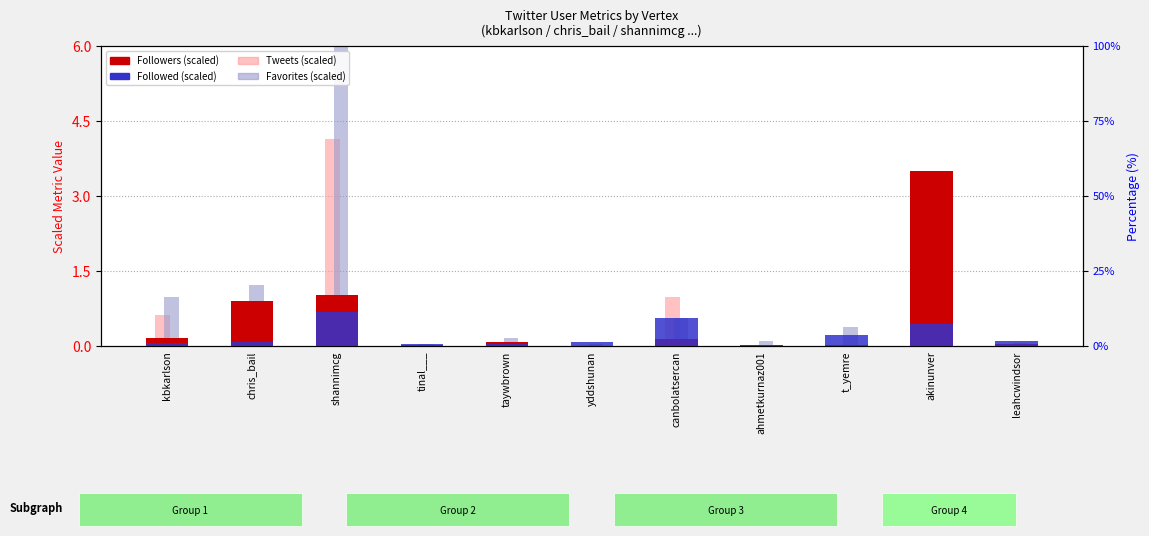

What position from the left is kbkarlson?

1